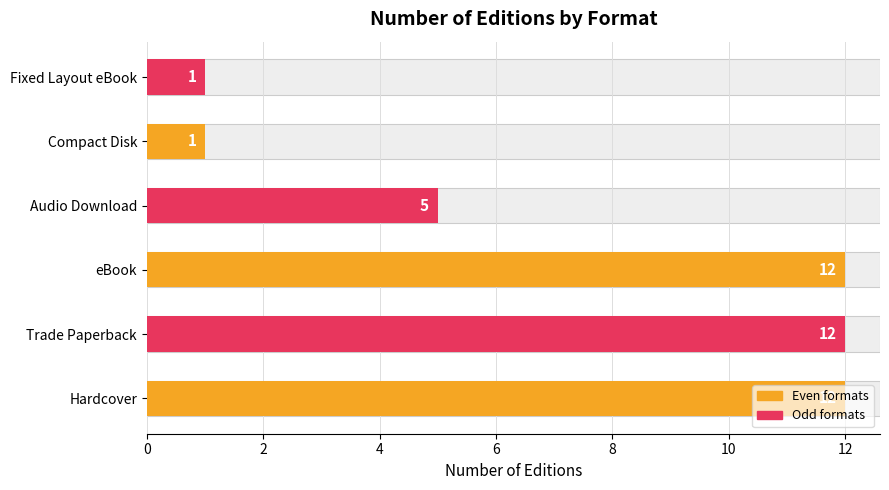

What is the average value?

7